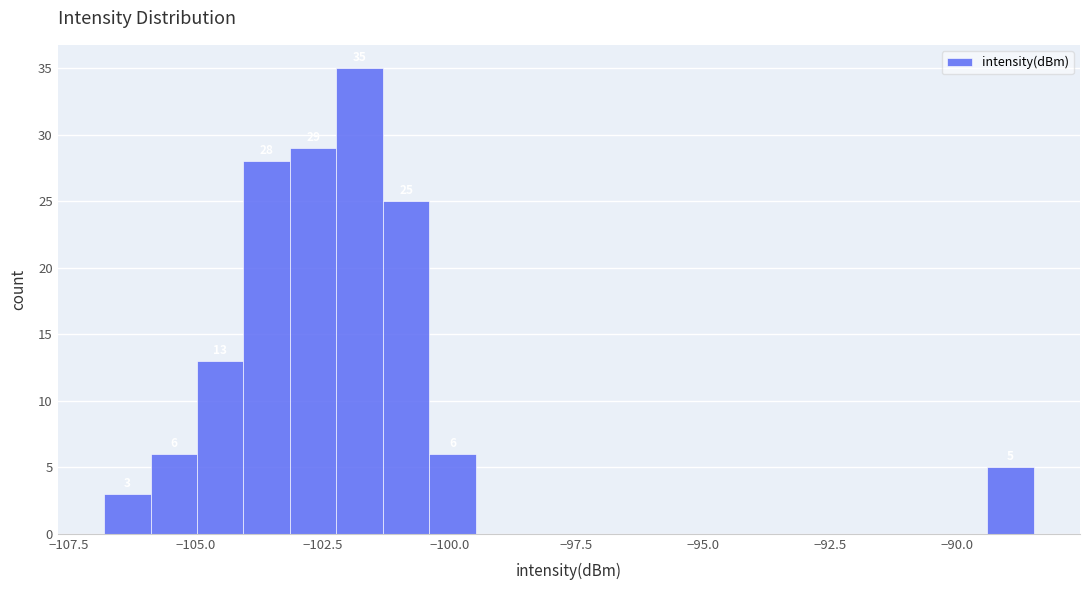

Around what value on the x-axis is the tallest bar? Give the approximate position of its centre, as read against the axis.

-102.0